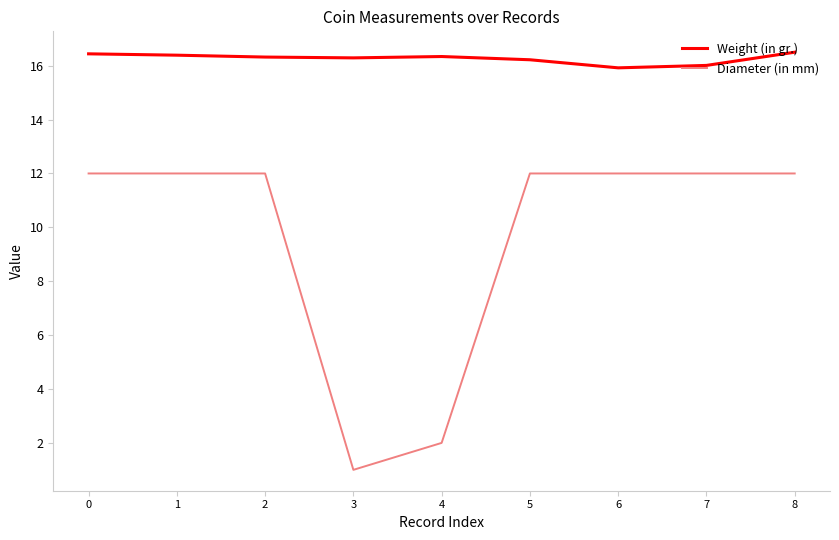

What is the smallest value displayed?

1.0